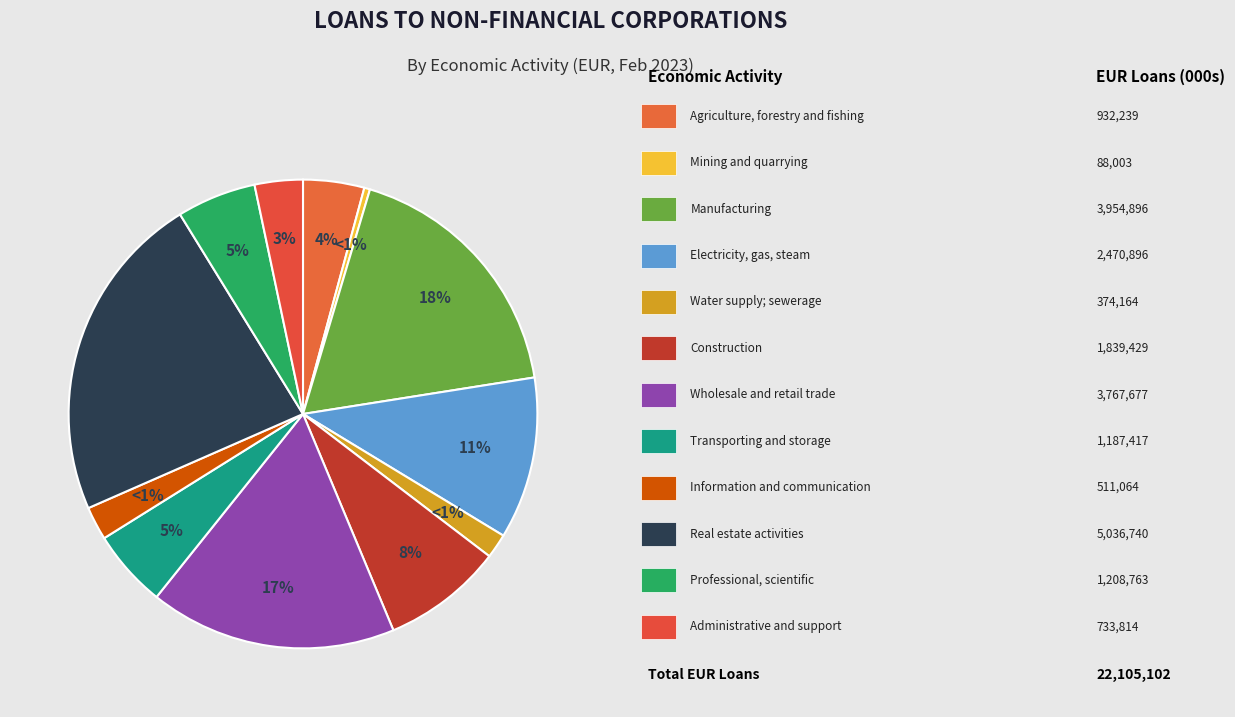

What is the largest slice in the pie chart?

Real estate activities